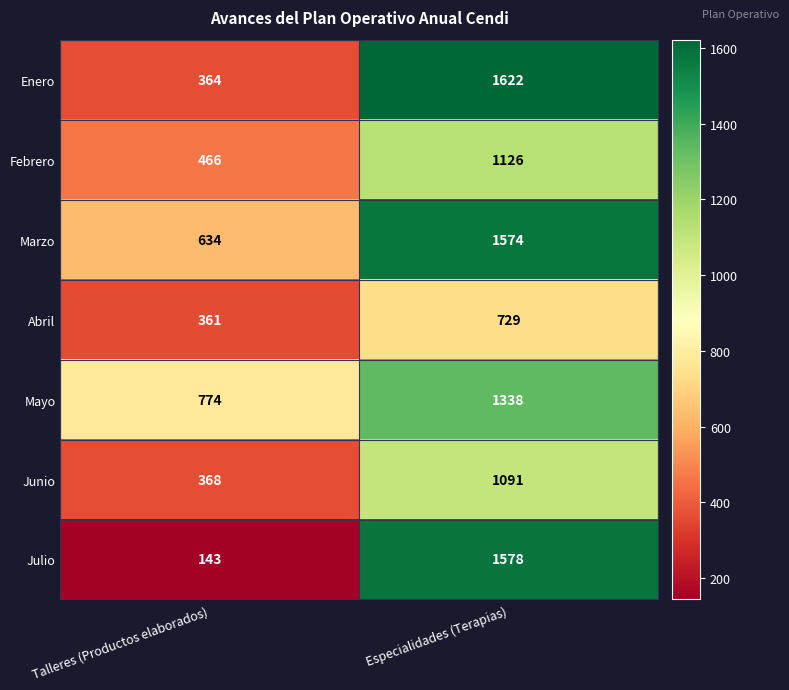

What is the sum of the Mayo values at Talleres (Productos elaborados) and Especialidades (Terapias)?

2112